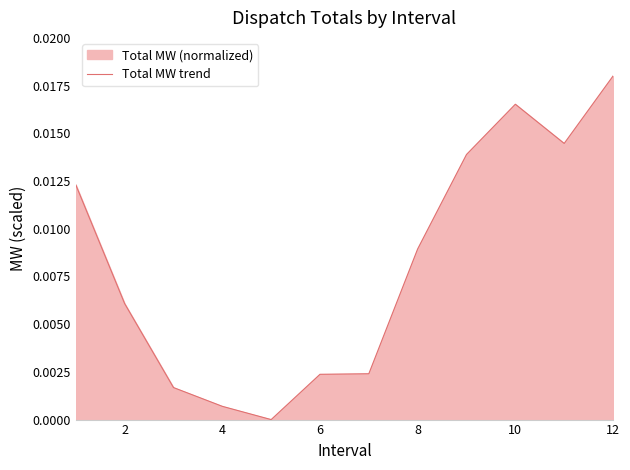

Does the chart have visible grid lines?

No